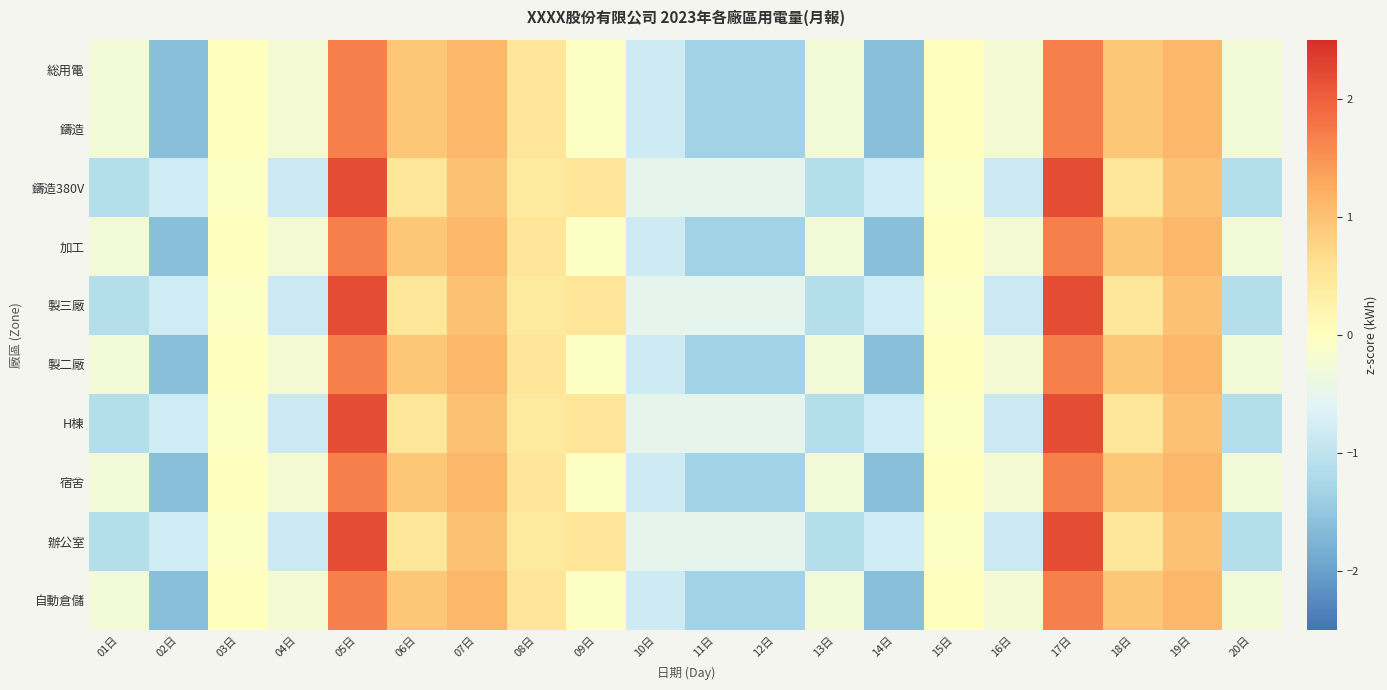

Which label corresponds to the smallest value in the chart?

02日